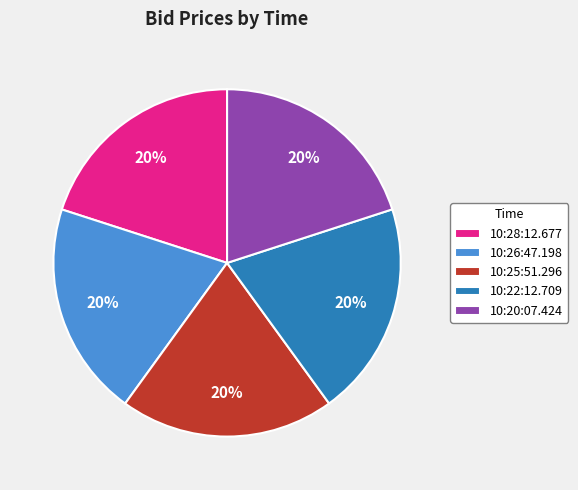

Count the number of slices in the pie.

5